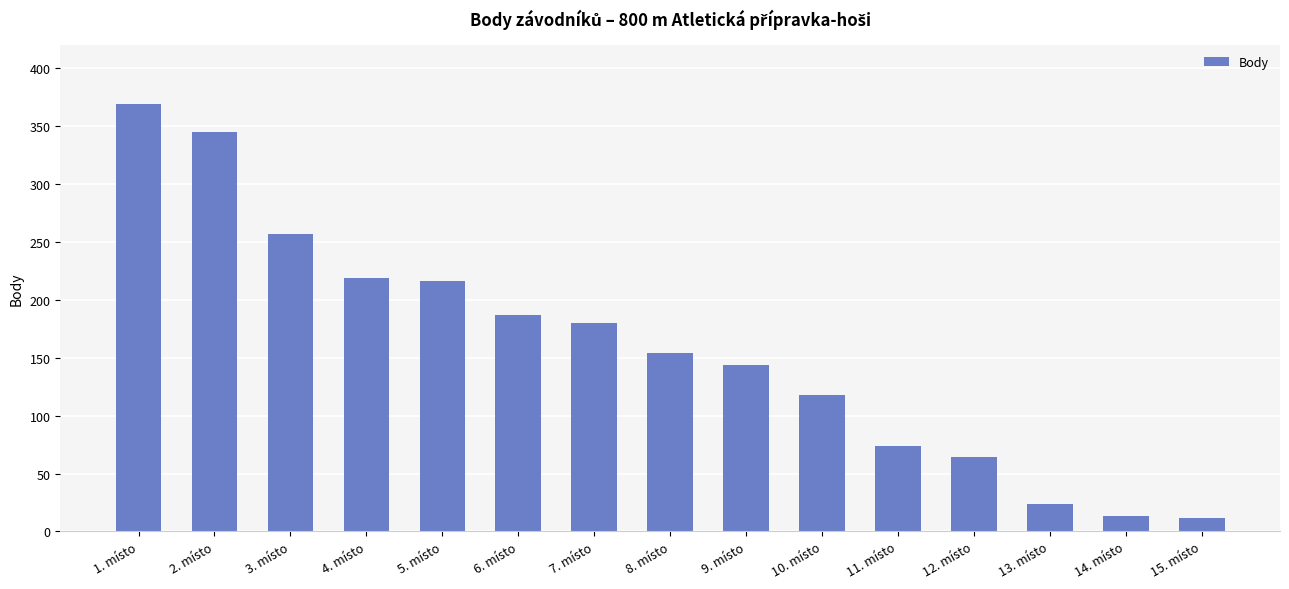

Is it true that the value at 2. místo is 457?

False